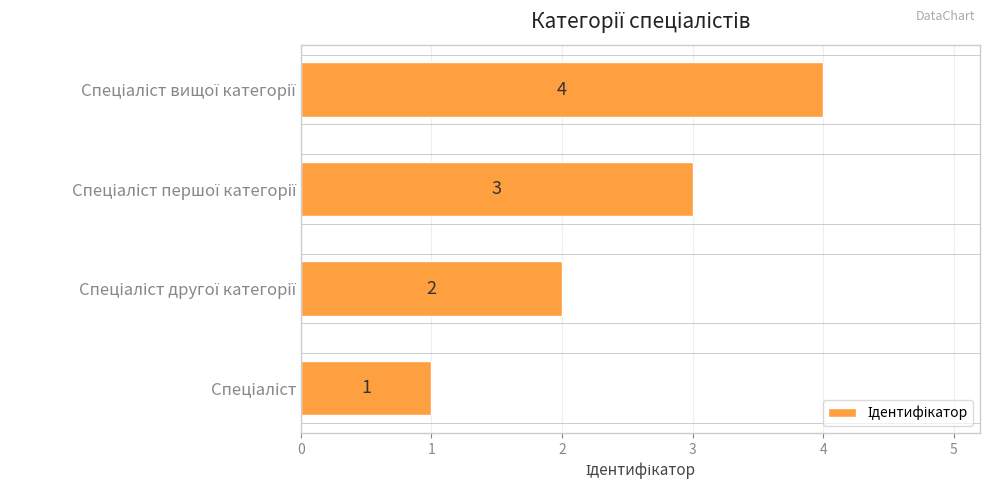

How many values are between 2 and 4?

3